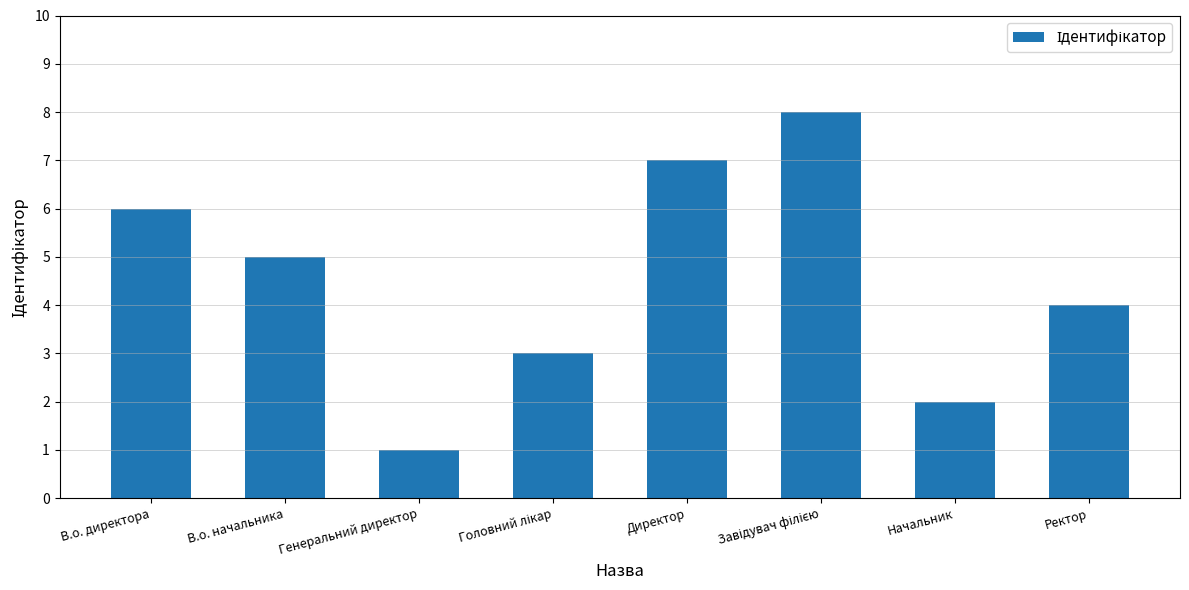

What is the approximate value at Генеральний директор?

1